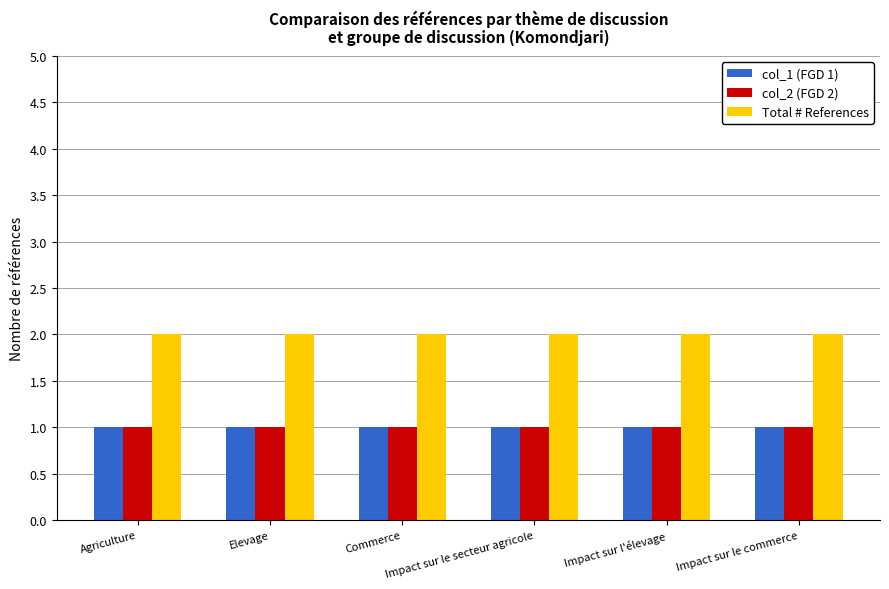

What is the label of the 1st bar from the right?

Impact sur le commerce